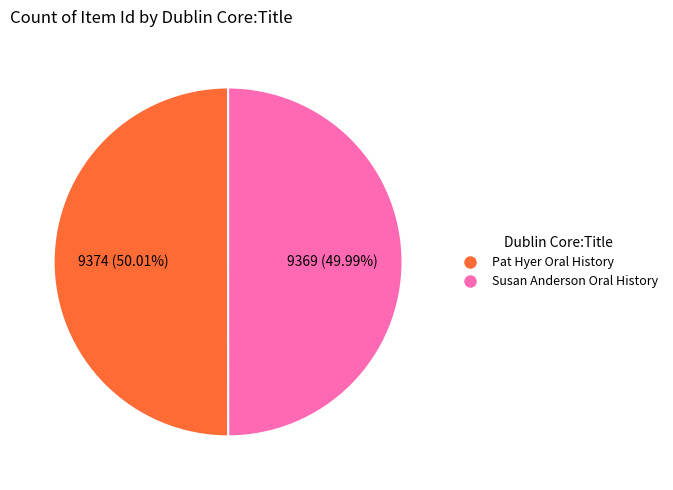

Is there a majority slice in this chart?

Yes